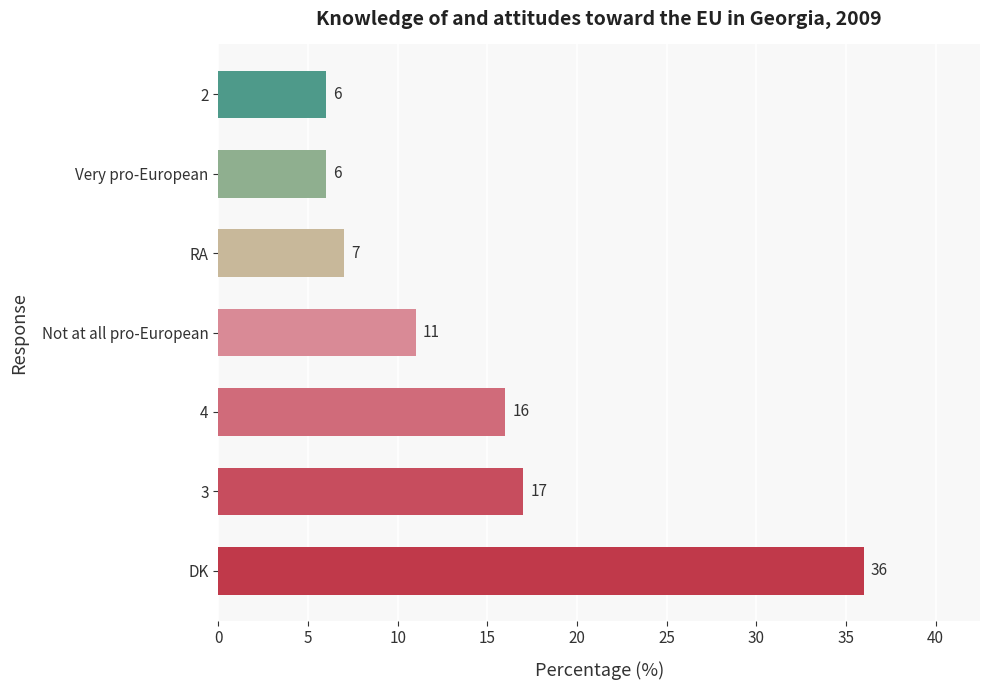

Reading top to bottom, list all the values displayed in this chart.

6	6	7	11	16	17	36